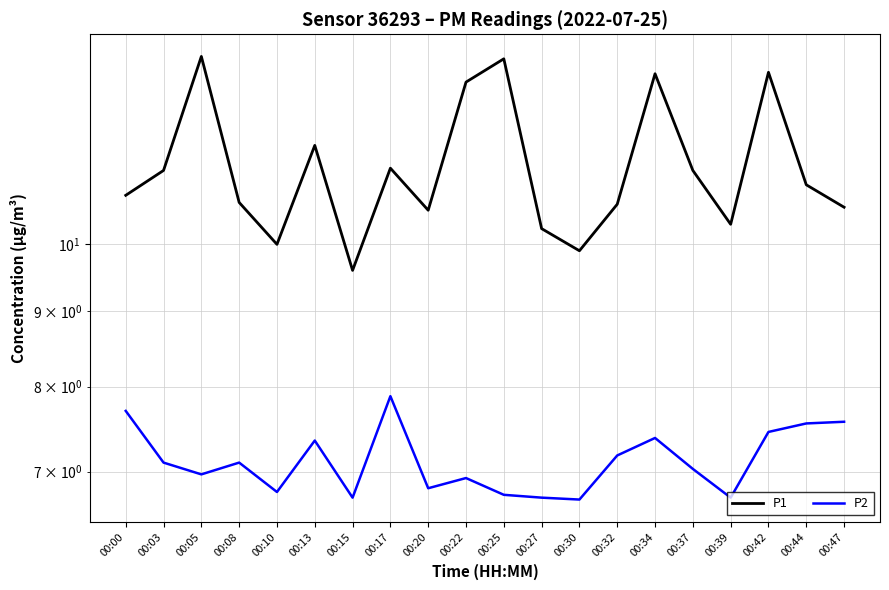

In P2, how many points are lower than both neighbors (excluding endpoints)?

6